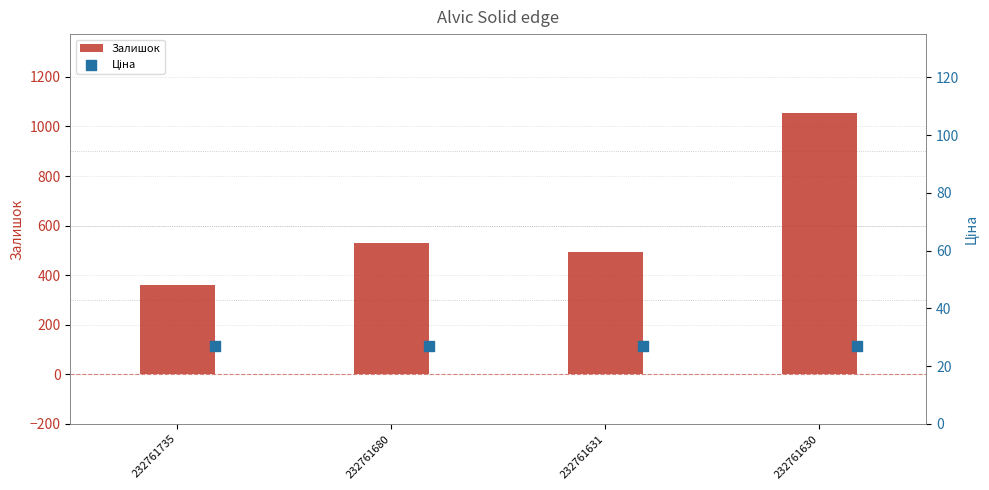

Where is Залишок nearest to the value 708?

232761680